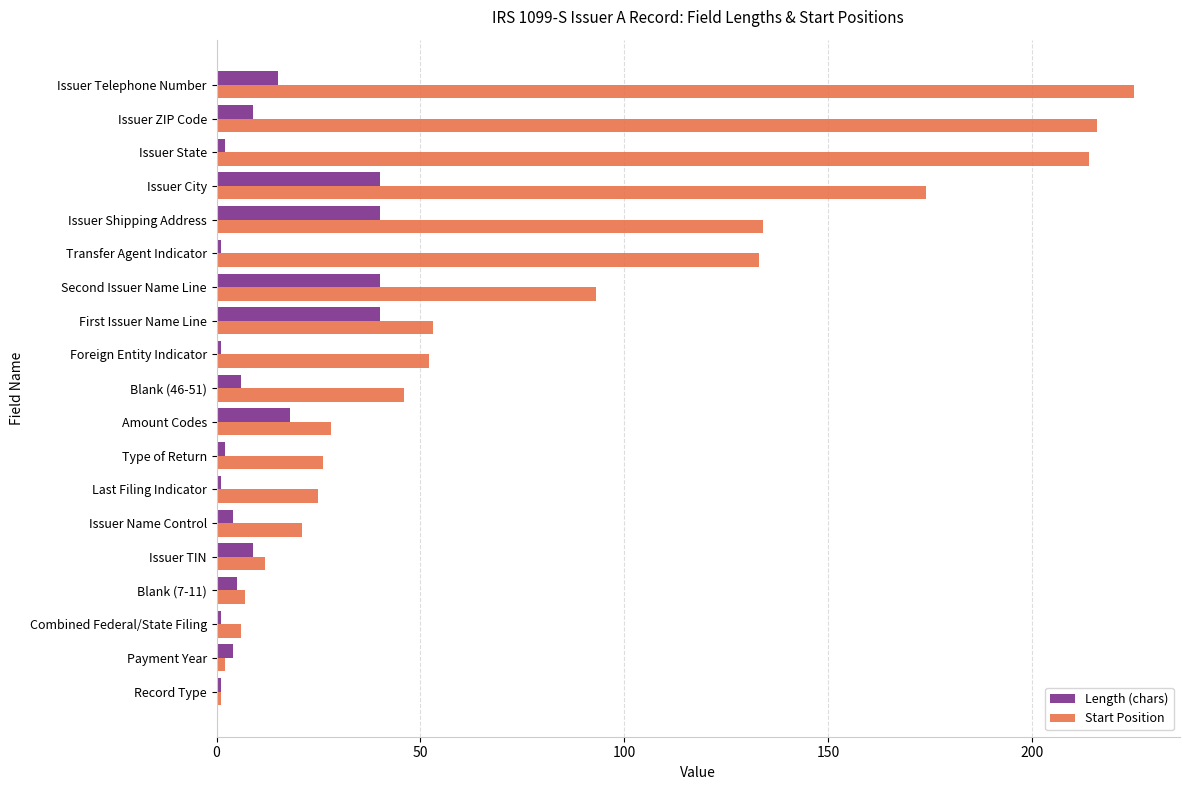

How many data points does each series have?

19